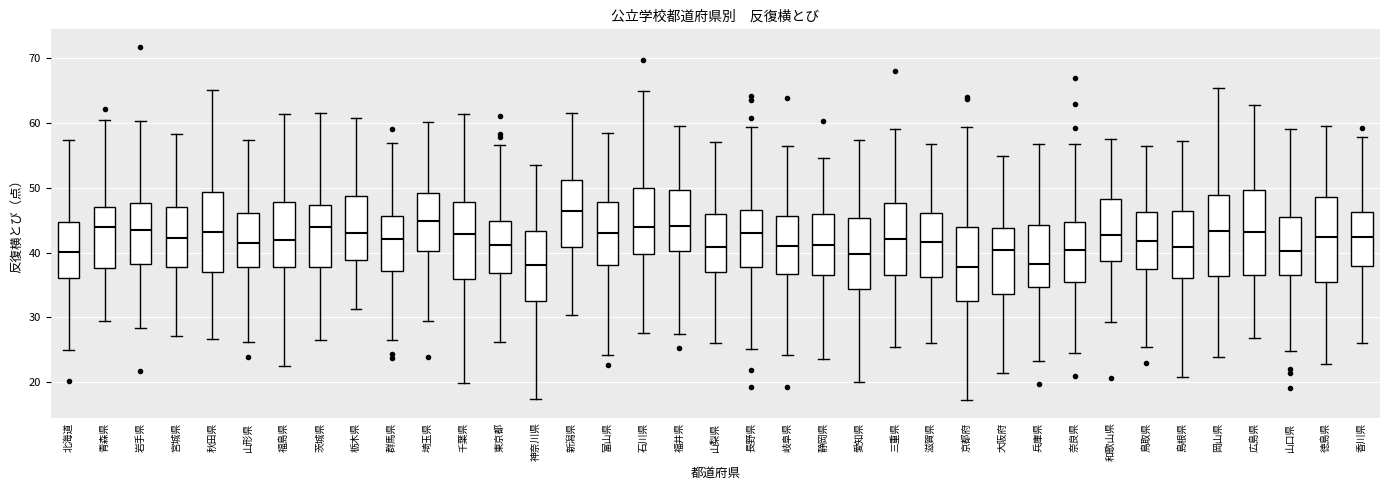

Reading left to right, read every box against the y-axis: the position of its median line, the range the box covers, and the ends of its whiskers. The values are not printed on the chart, so give them approximately, as read against the axis.

北海道: median 40, box 36 to 45, whiskers 25 to 57
青森県: median 44, box 38 to 47, whiskers 29 to 60
岩手県: median 43, box 38 to 48, whiskers 28 to 60
宮城県: median 42, box 38 to 47, whiskers 27 to 58
秋田県: median 43, box 37 to 49, whiskers 27 to 65
山形県: median 41, box 38 to 46, whiskers 26 to 57
福島県: median 42, box 38 to 48, whiskers 23 to 61
茨城県: median 44, box 38 to 47, whiskers 27 to 61
栃木県: median 43, box 39 to 49, whiskers 31 to 61
群馬県: median 42, box 37 to 46, whiskers 26 to 57
埼玉県: median 45, box 40 to 49, whiskers 29 to 60
千葉県: median 43, box 36 to 48, whiskers 20 to 61
東京都: median 41, box 37 to 45, whiskers 26 to 57
神奈川県: median 38, box 33 to 43, whiskers 17 to 54
新潟県: median 46, box 41 to 51, whiskers 30 to 62
富山県: median 43, box 38 to 48, whiskers 24 to 59
石川県: median 44, box 40 to 50, whiskers 28 to 65
福井県: median 44, box 40 to 50, whiskers 27 to 59
山梨県: median 41, box 37 to 46, whiskers 26 to 57
長野県: median 43, box 38 to 47, whiskers 25 to 59
岐阜県: median 41, box 37 to 46, whiskers 24 to 57
静岡県: median 41, box 37 to 46, whiskers 24 to 55
愛知県: median 40, box 34 to 45, whiskers 20 to 57
三重県: median 42, box 37 to 48, whiskers 25 to 59
滋賀県: median 42, box 36 to 46, whiskers 26 to 57
京都府: median 38, box 33 to 44, whiskers 17 to 59
大阪府: median 40, box 34 to 44, whiskers 21 to 55
兵庫県: median 38, box 35 to 44, whiskers 23 to 57
奈良県: median 40, box 35 to 45, whiskers 24 to 57
和歌山県: median 43, box 39 to 48, whiskers 29 to 58
鳥取県: median 42, box 38 to 46, whiskers 25 to 56
島根県: median 41, box 36 to 46, whiskers 21 to 57
岡山県: median 43, box 36 to 49, whiskers 24 to 65
広島県: median 43, box 37 to 50, whiskers 27 to 63
山口県: median 40, box 36 to 46, whiskers 25 to 59
徳島県: median 42, box 35 to 49, whiskers 23 to 59
香川県: median 42, box 38 to 46, whiskers 26 to 58